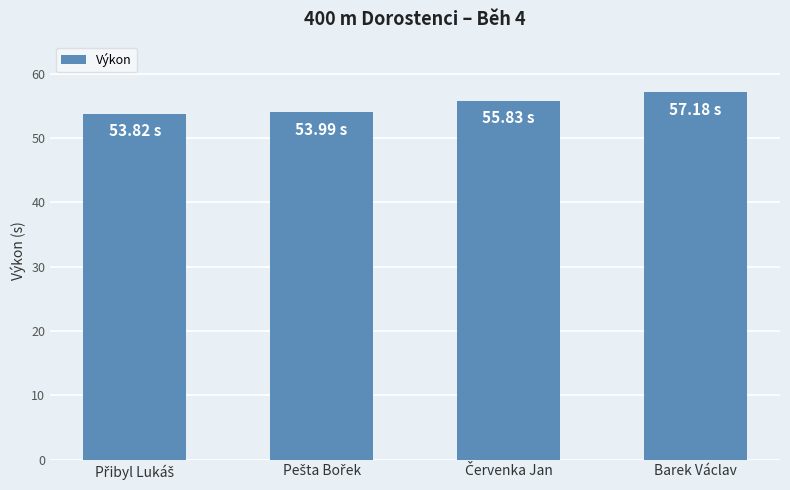

What is the difference between the maximum and second lowest values?

3.2